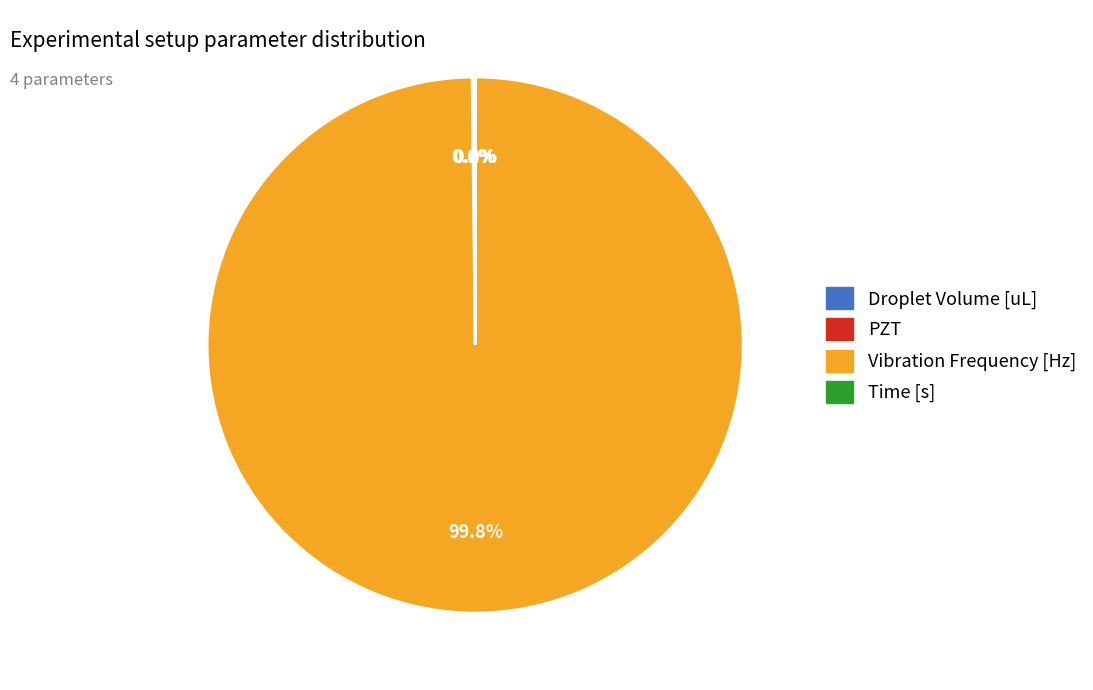

What is the majority slice?

Vibration Frequency [Hz]